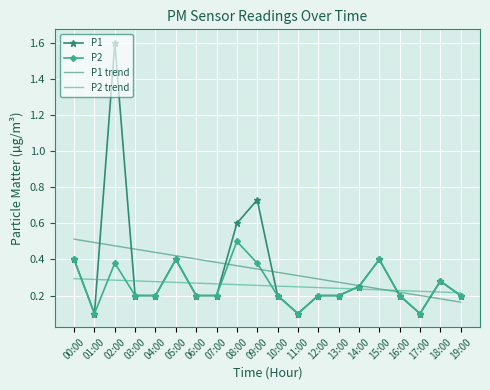

What is the total value across all series at 01:00?

1.0